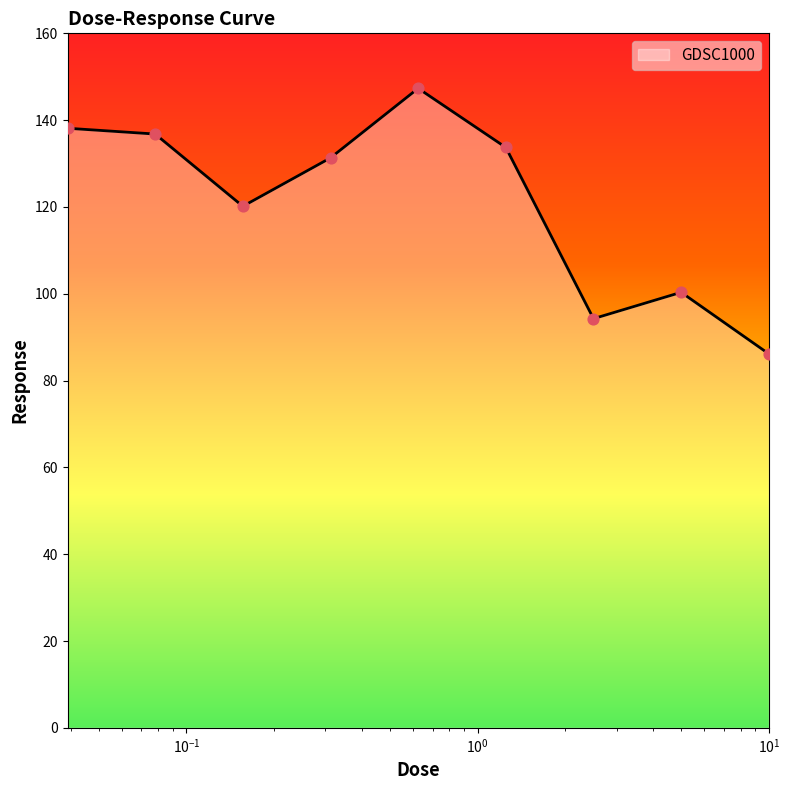

What is the smallest value displayed?

86.2